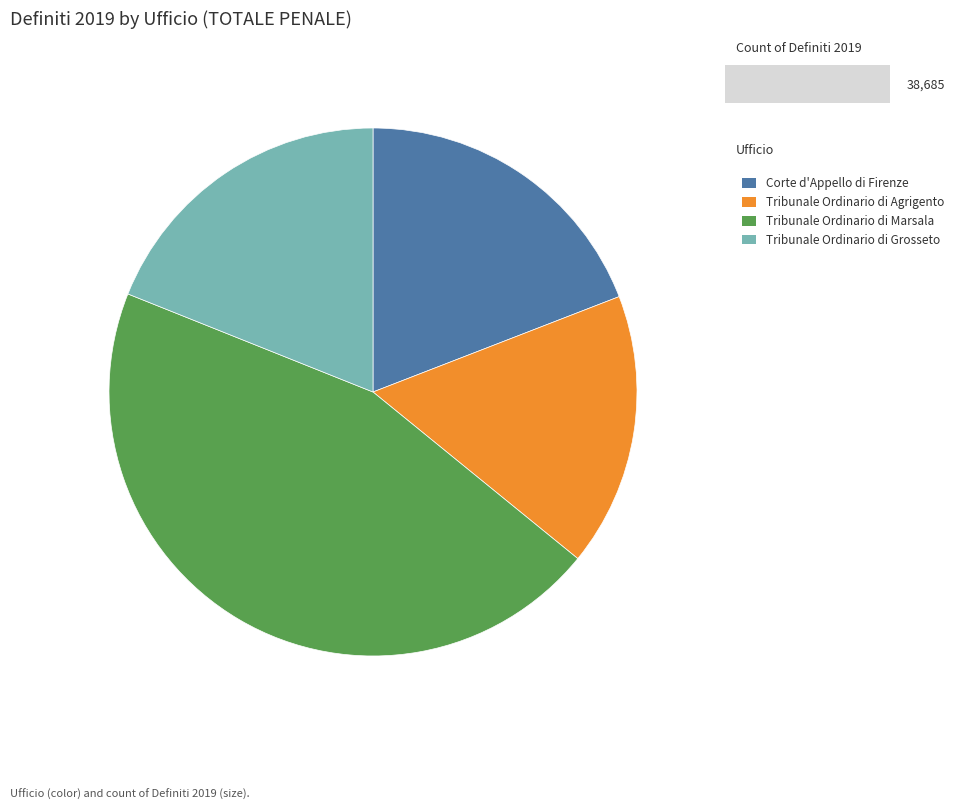

Which category has the biggest portion of the pie?

Tribunale Ordinario di Marsala